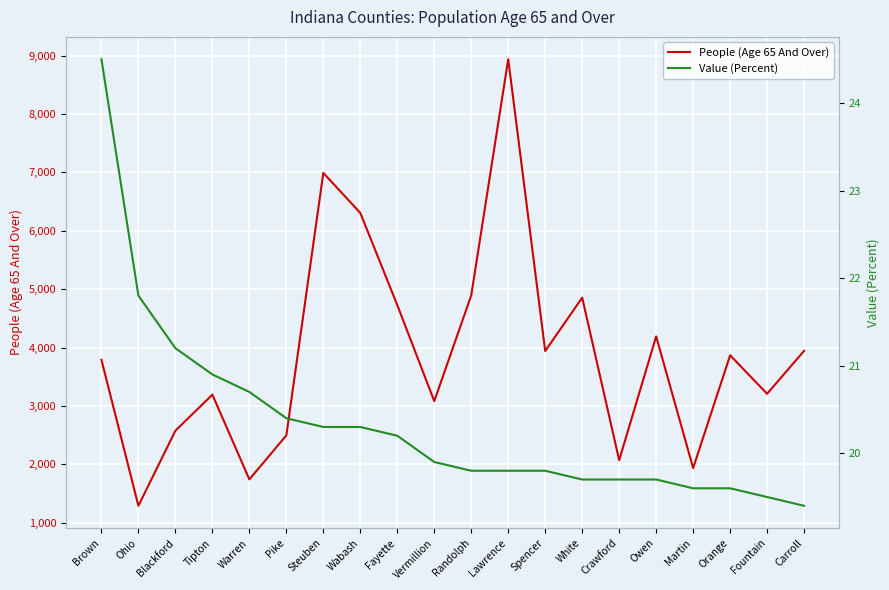

What position from the left is Fountain?

19